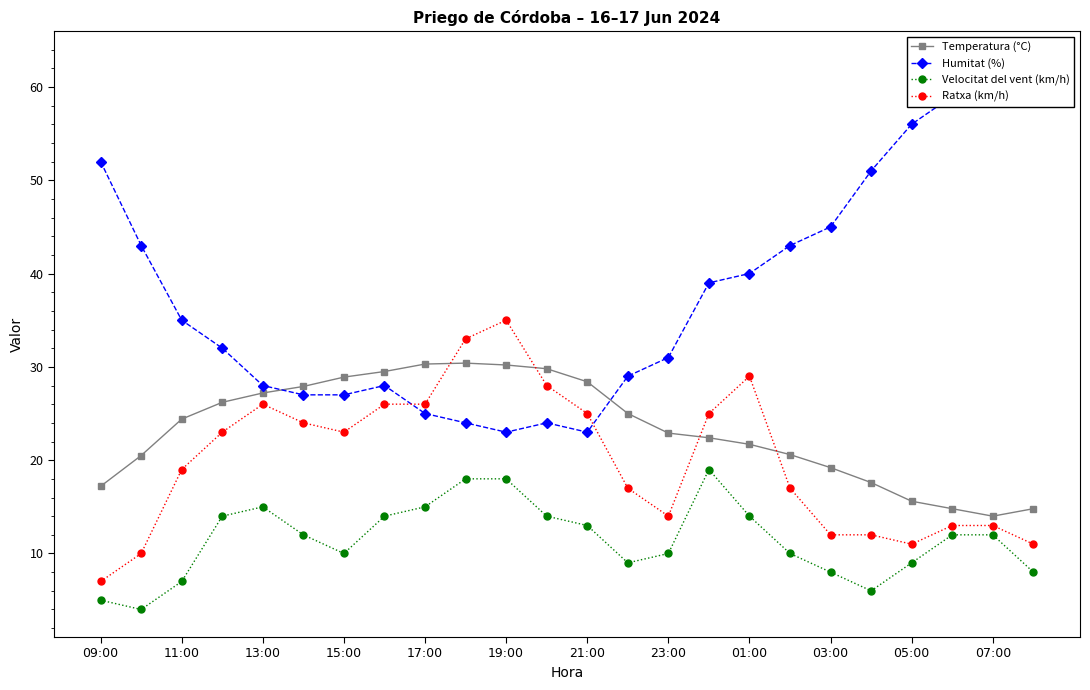

The Ratxa (km/h) series shows 19.0 at 11:00. True or false?

True